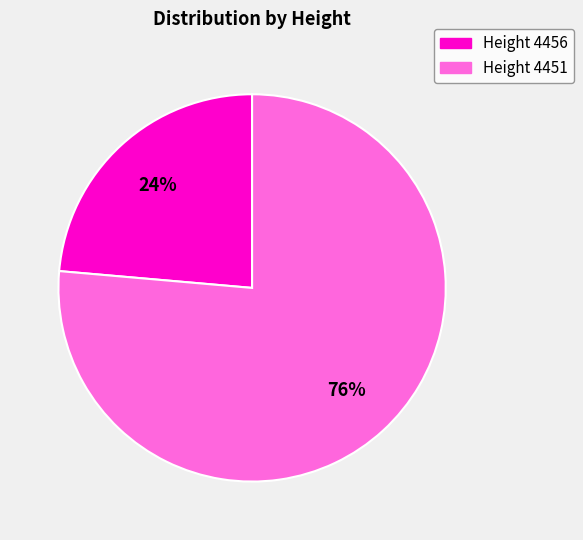

To the nearest percent, what is the average slice percentage?

50%